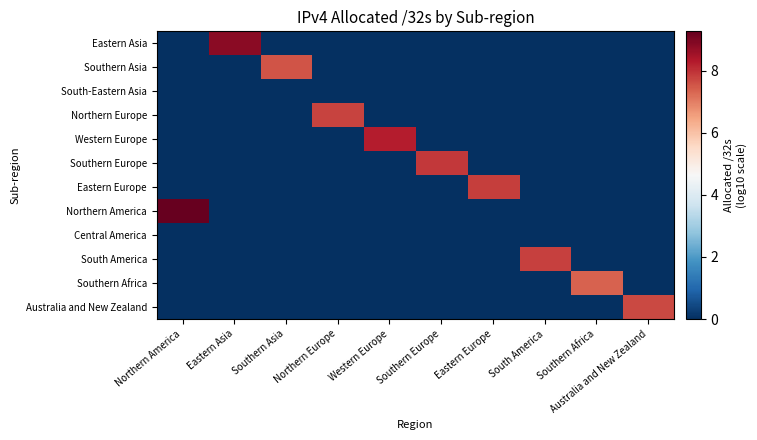

What is the spread (max minus min) of values at Western Europe?

8.3